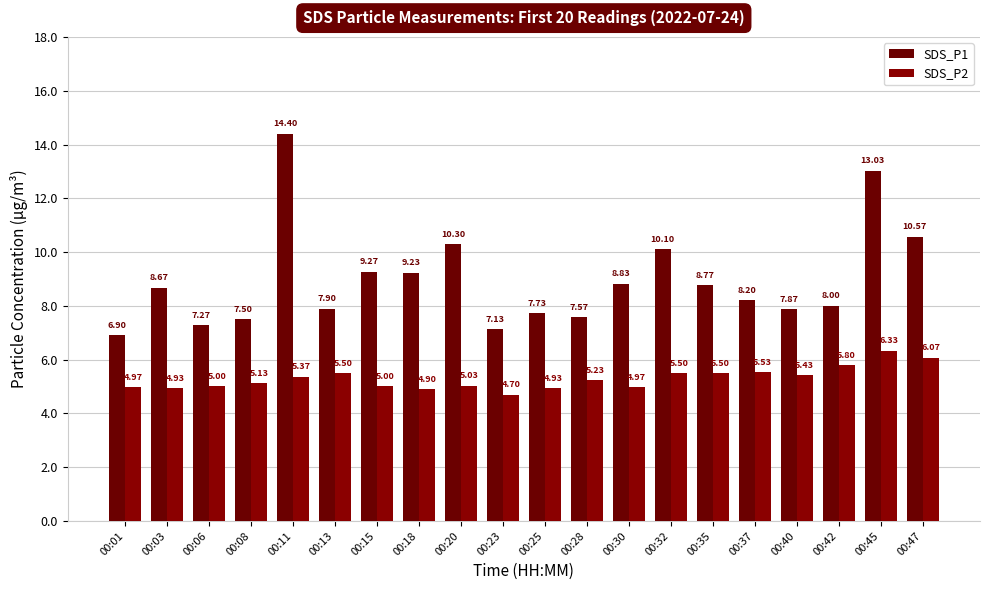

How many groups of bars are there?

20